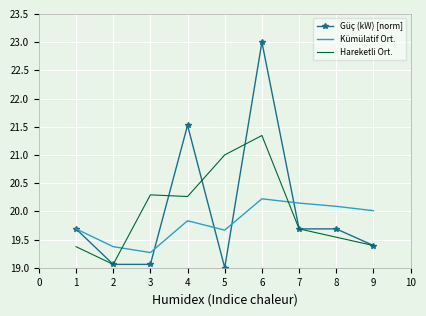

Which series changed the most between 6 and 7?

Güç (kW) [norm]